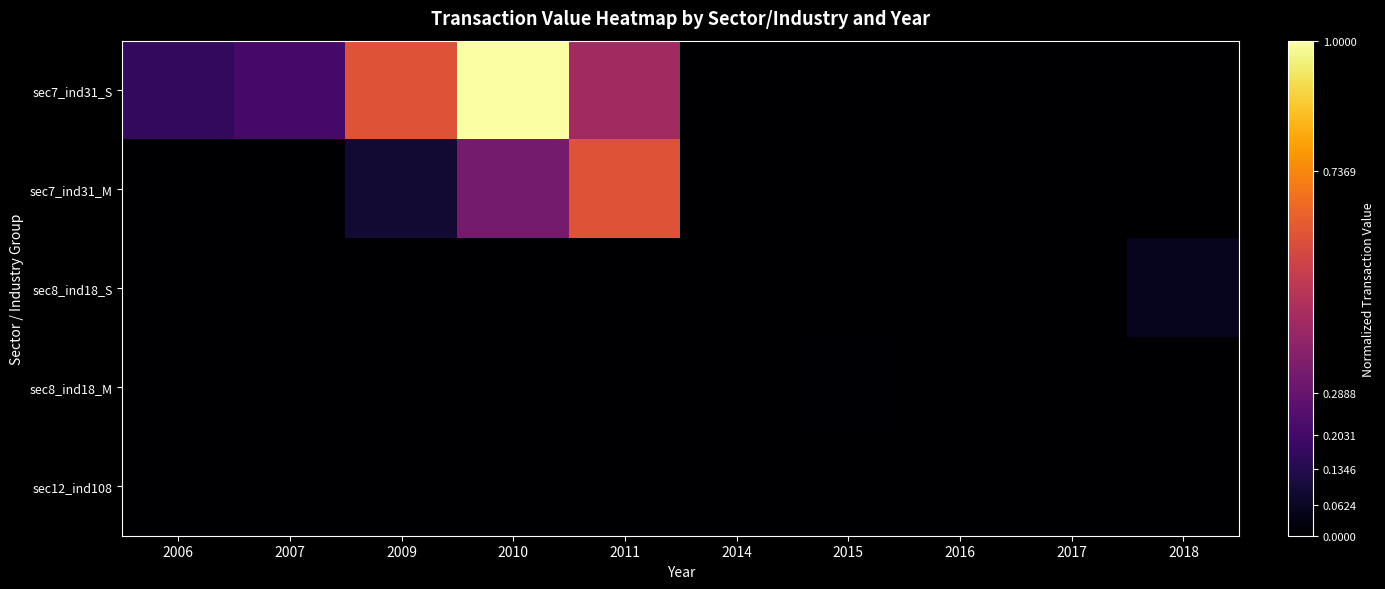

How many series are shown in this chart?

5